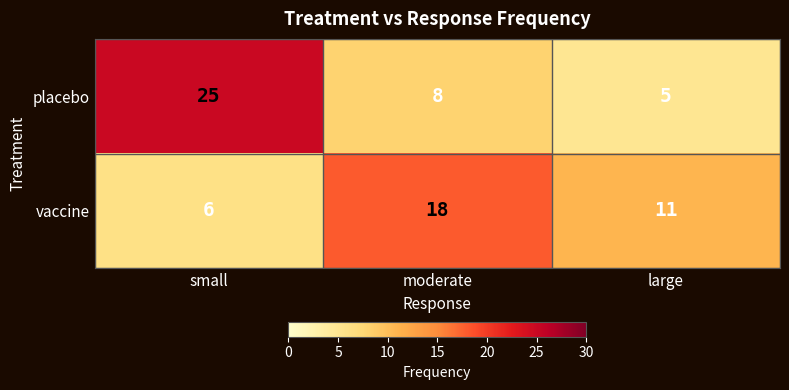

True or false: vaccine has a value of 6 at small.

True